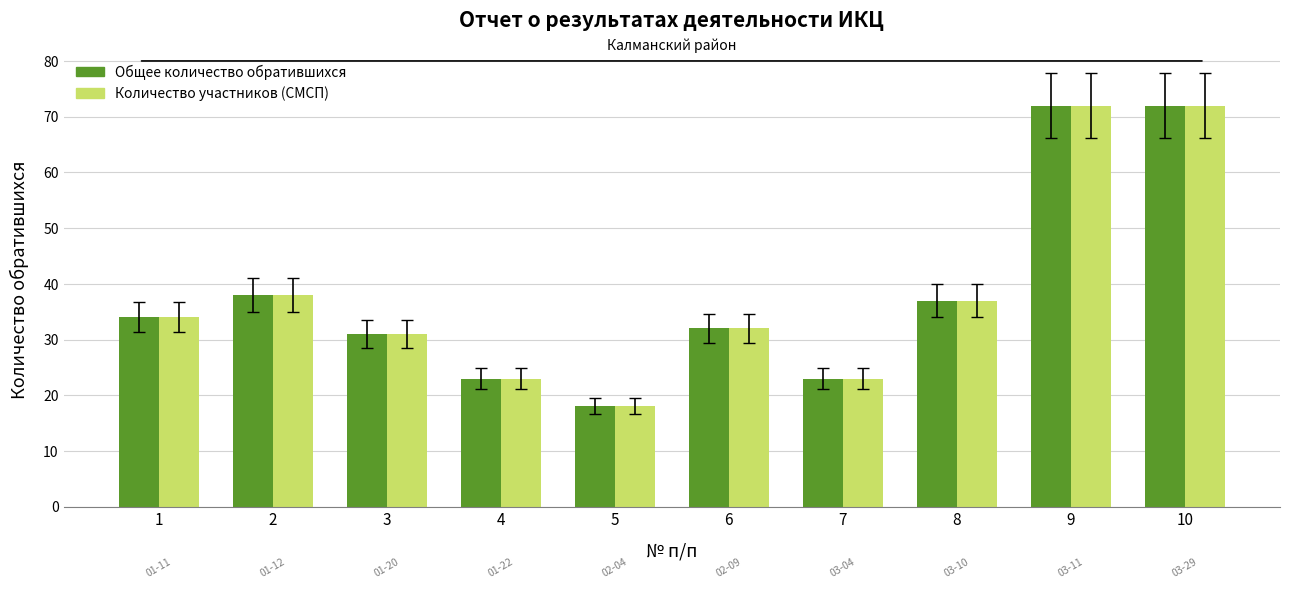

Reading left to right, what are all the values shown in this chart?

Общее количество обратившихся: 34	38	31	23	18	32	23	37	72	72
Количество участников: 34	38	31	23	18	32	23	37	72	72